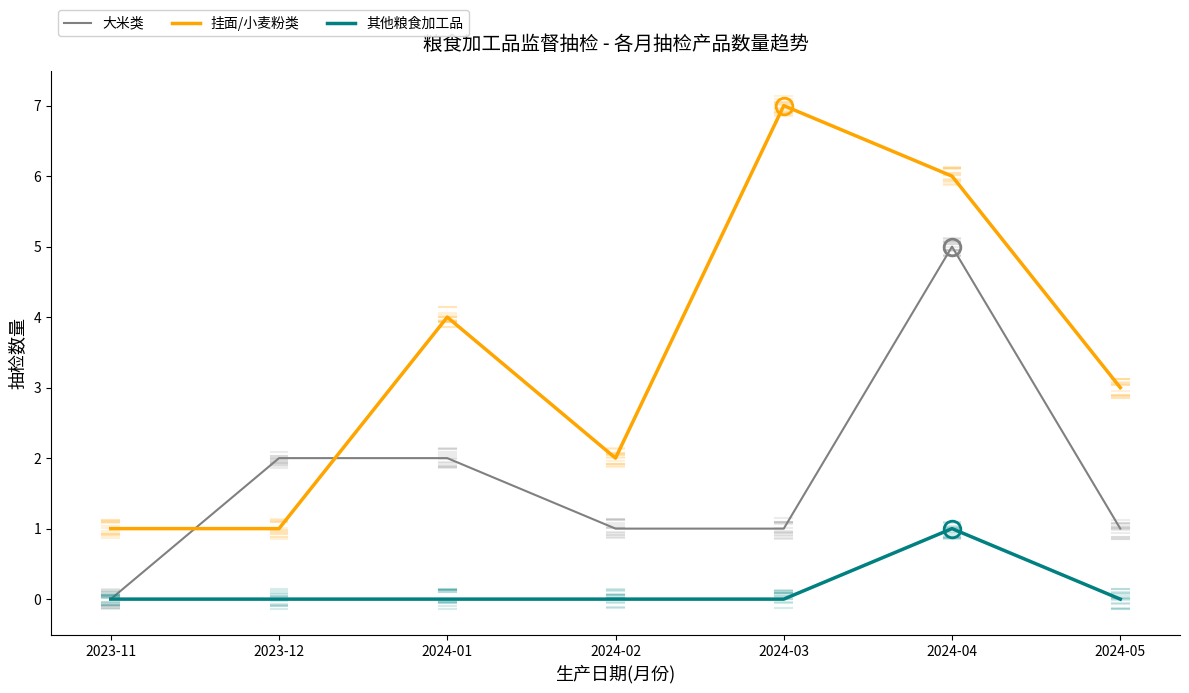

List the series in order of their overall mean, lowest first.

其他粮食加工品, 大米类, 挂面/小麦粉类